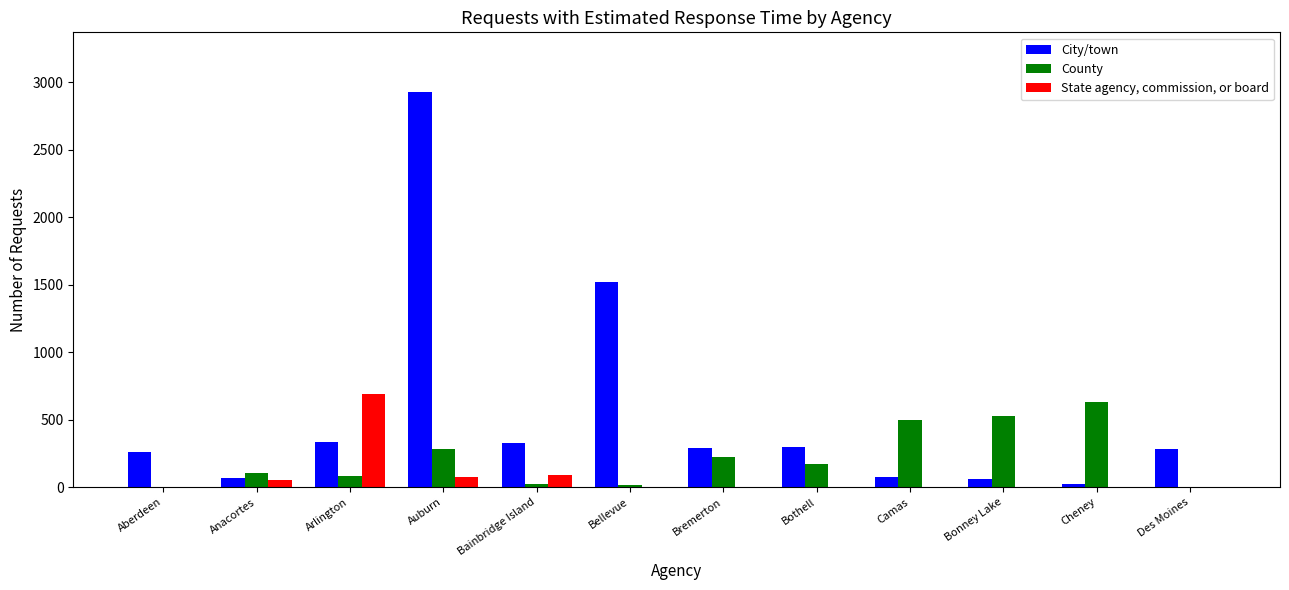

Which series has the largest total across all categories?

City/town